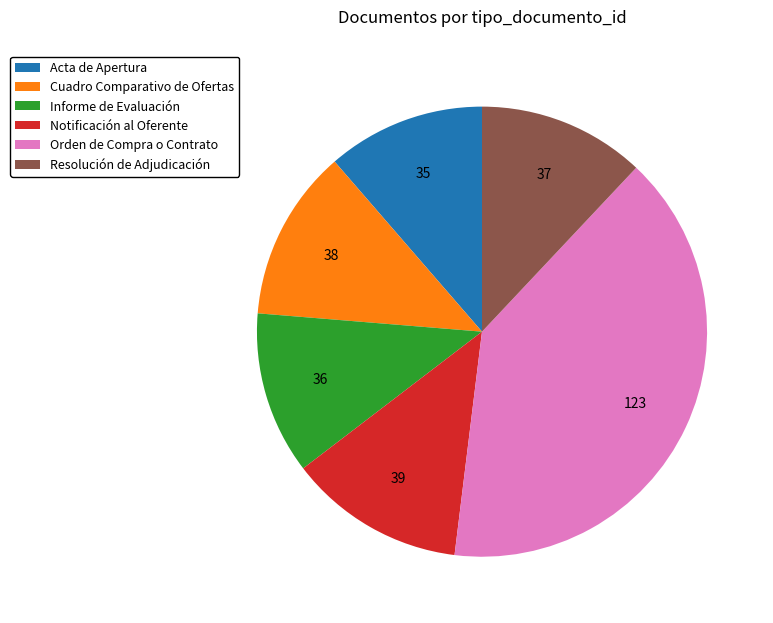

How many segments does this pie chart have?

6